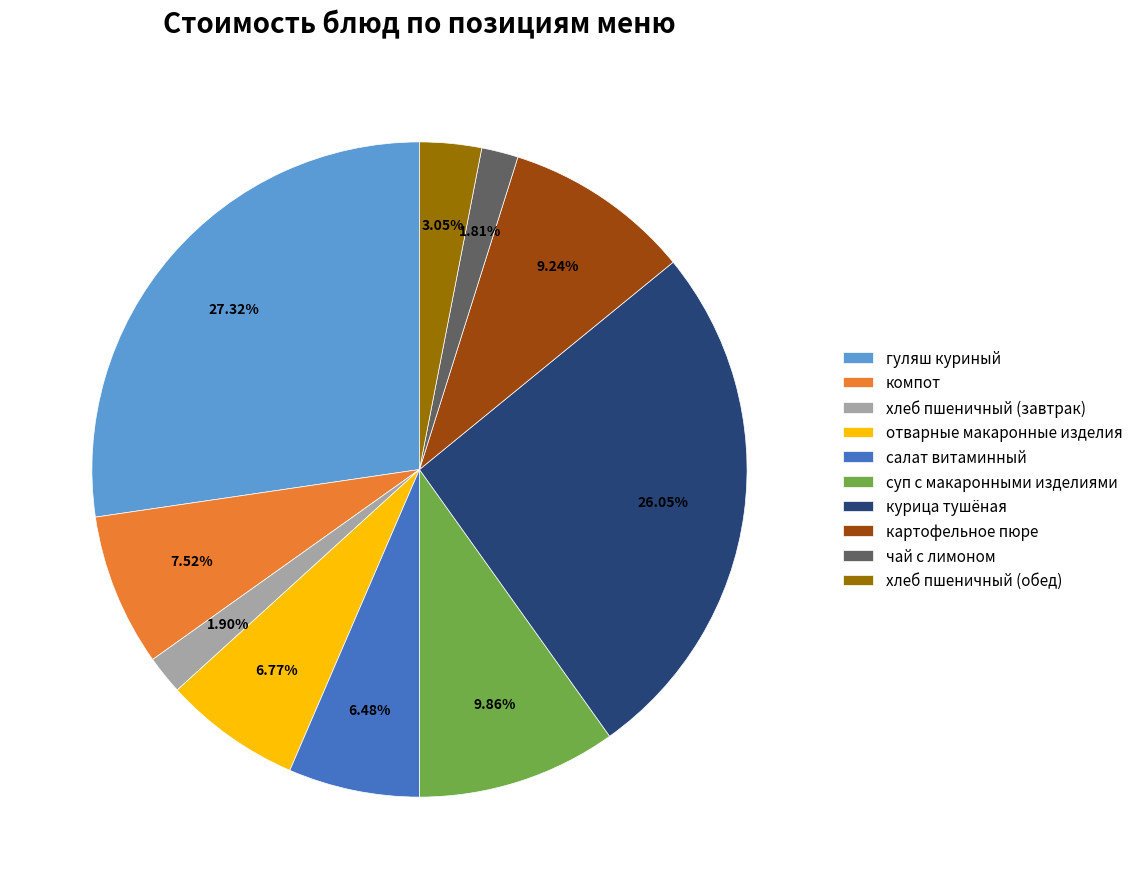

Does суп с макаронными изделиями account for over 50% of the chart?

No